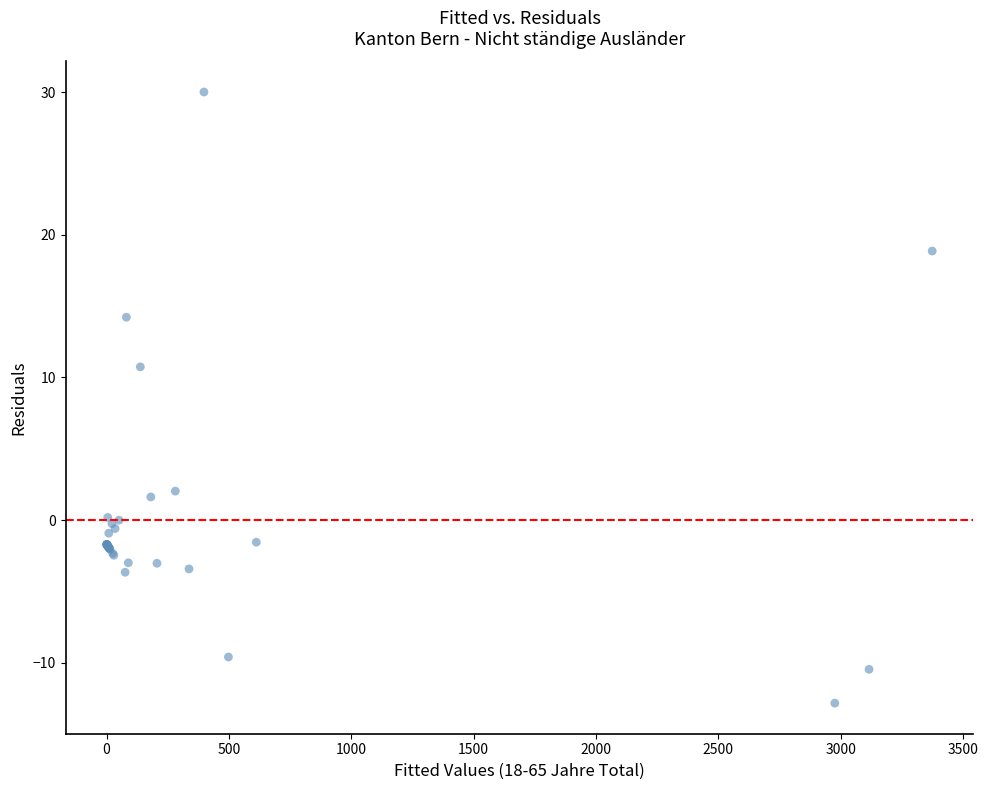

What Y value in the scatter plot is closest to 8?

10.7